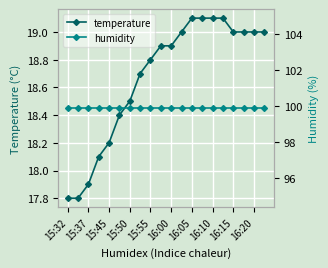

The value of temperature at 15:32 is 17.8. True or false?

True